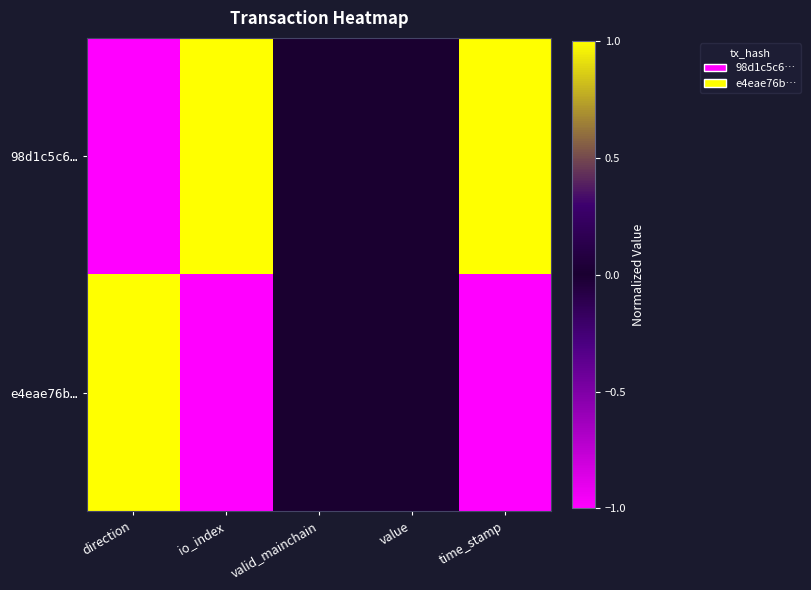

Reading left to right, transcribe all the data shown in this chart.

98d1c5c6…: direction=-1	io_index=1	valid_mainchain=0	value=0	time_stamp=1
e4eae76b…: direction=1	io_index=-1	valid_mainchain=0	value=0	time_stamp=-1